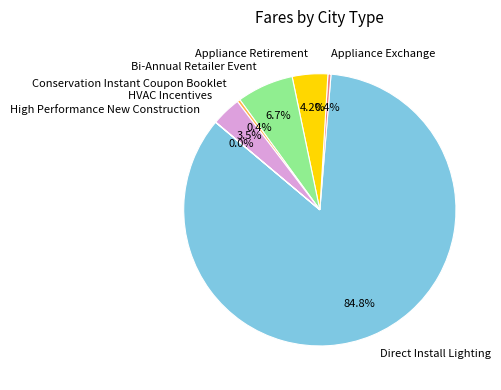

Is the sum of Bi-Annual Retailer Event and Appliance Exchange greater than half?

No